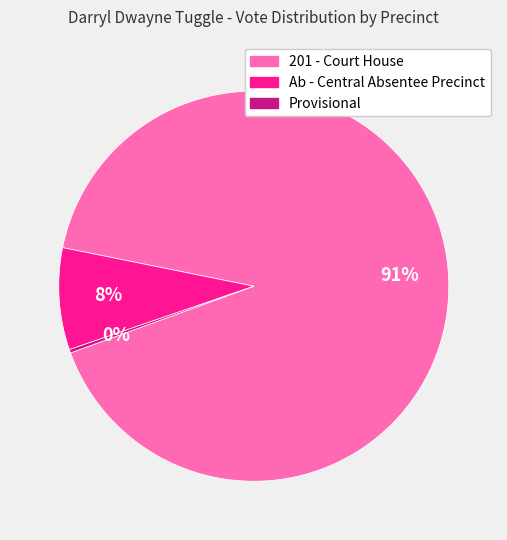

Which category has the smallest portion of the pie?

Provisional